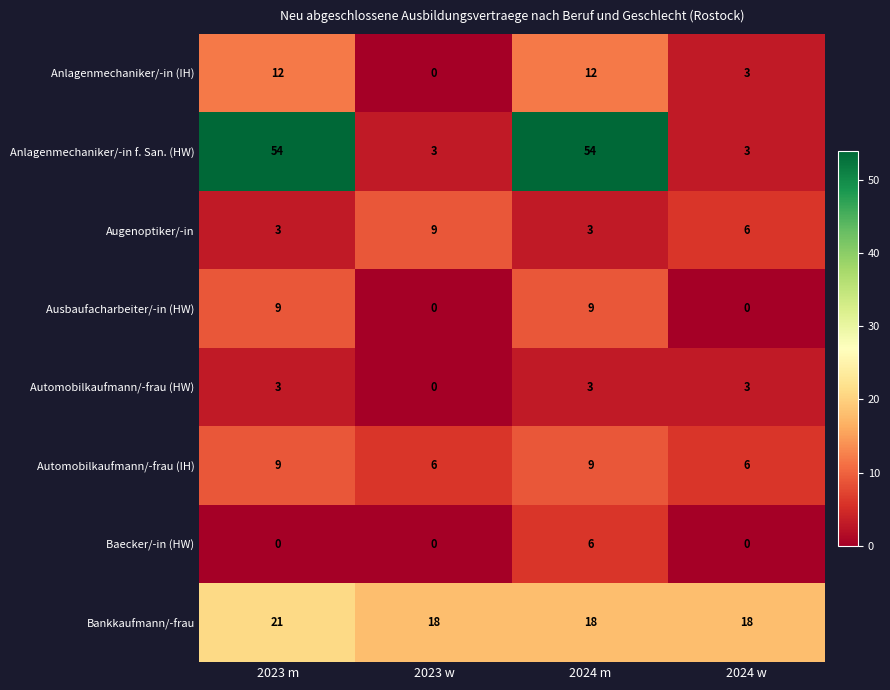

Read the Anlagenmechaniker/-in f. San. (HW) value at 2023 w, to the nearest 5.

5